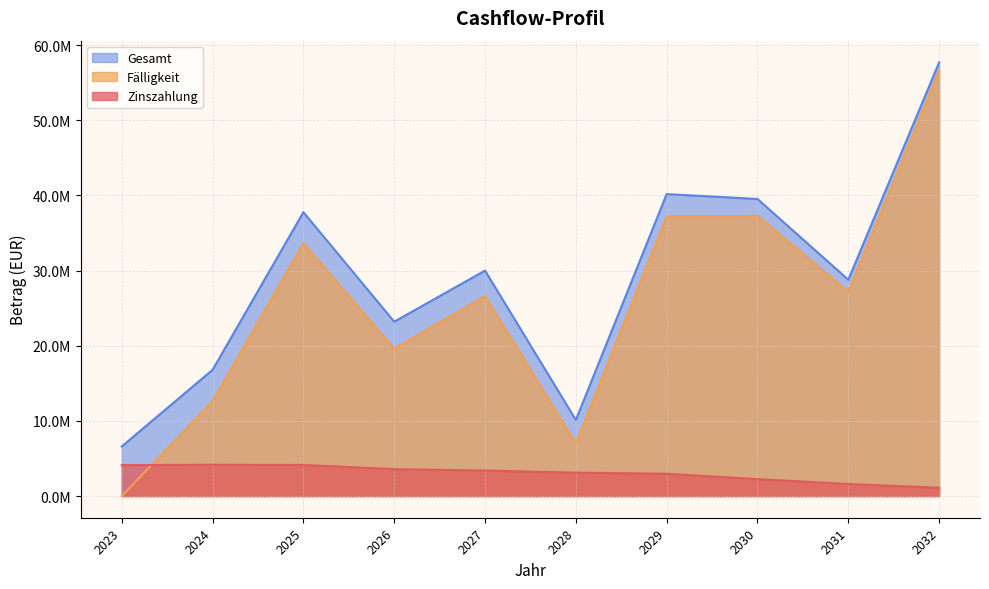

After their last crossing, which series has the higher values: Zinszahlung or Fälligkeit?

Fälligkeit